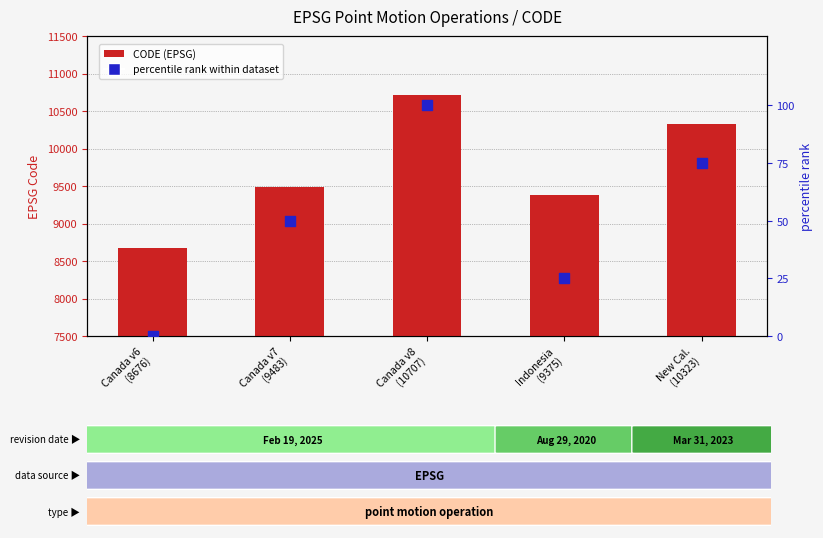

At how many categories does at least one series exceed 9765?

2